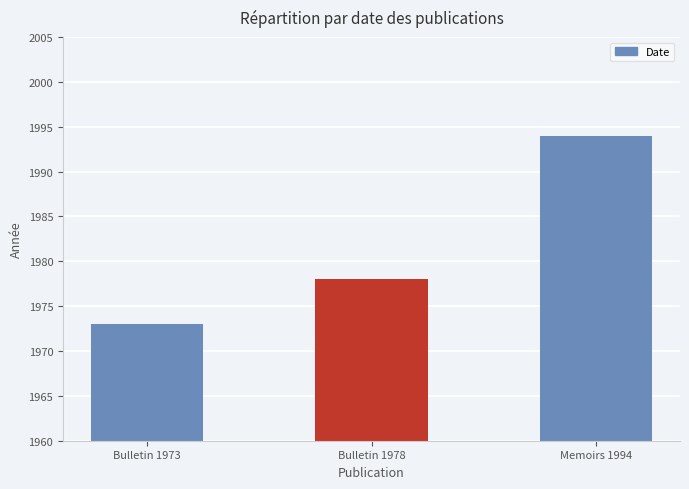

How many values are between 1973 and 1994?

3